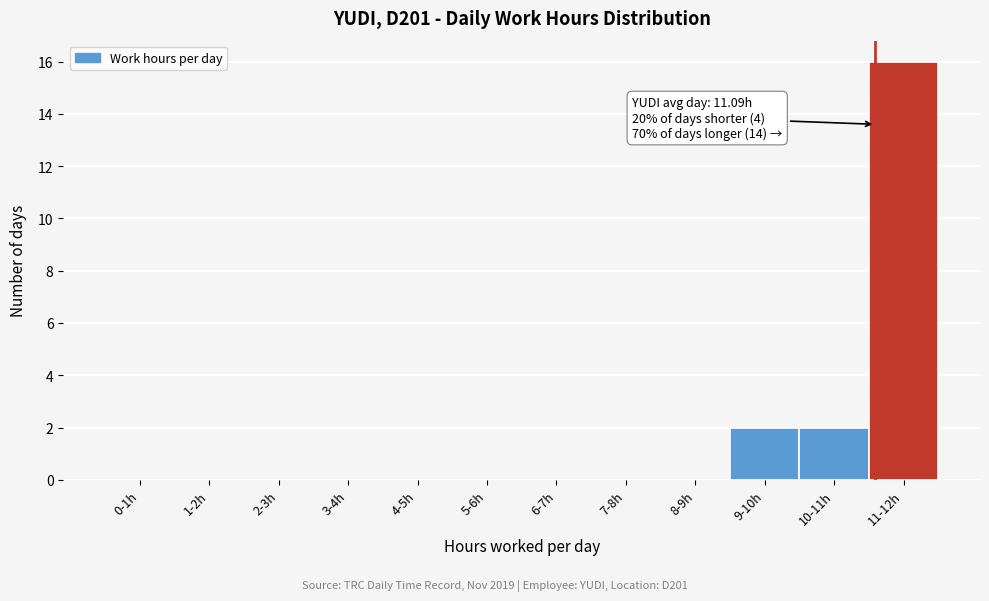

Reading left to right, list all the values displayed in this chart.

0-1h=0	1-2h=0	2-3h=0	3-4h=0	4-5h=0	5-6h=0	6-7h=0	7-8h=0	8-9h=0	9-10h=2	10-11h=2	11-12h=16